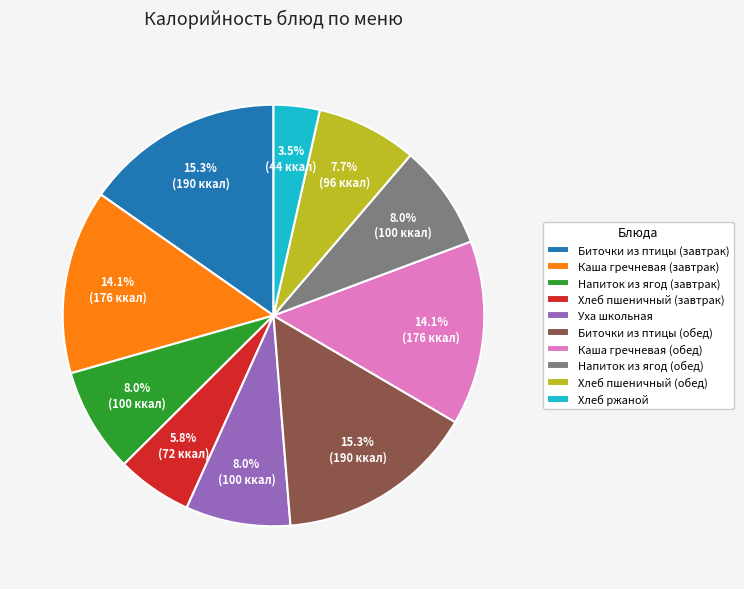

How many slices are in this pie chart?

10